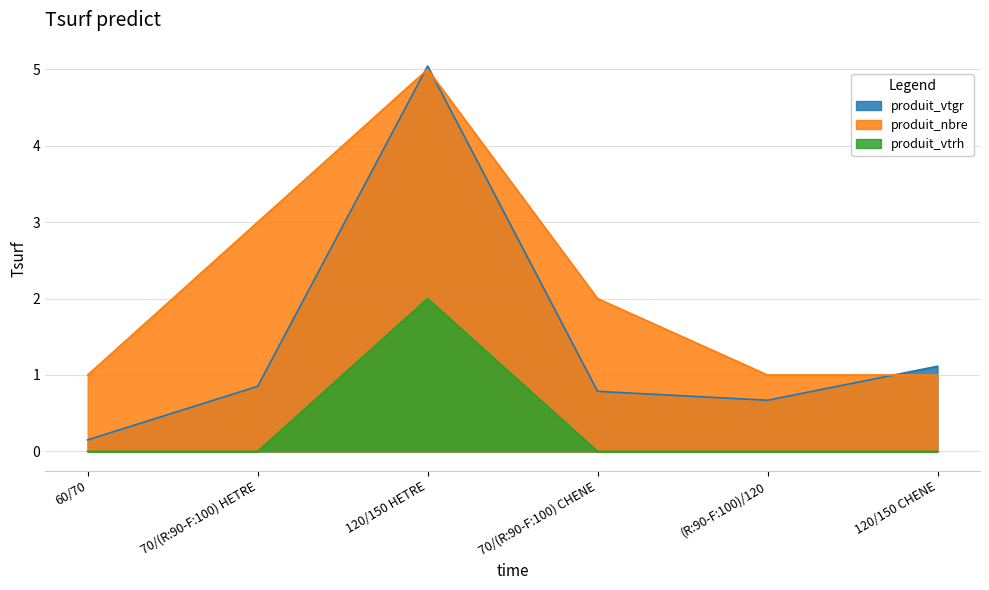

True or false: produit_vtgr has a value of 5.0 at 120/150 HETRE.

True